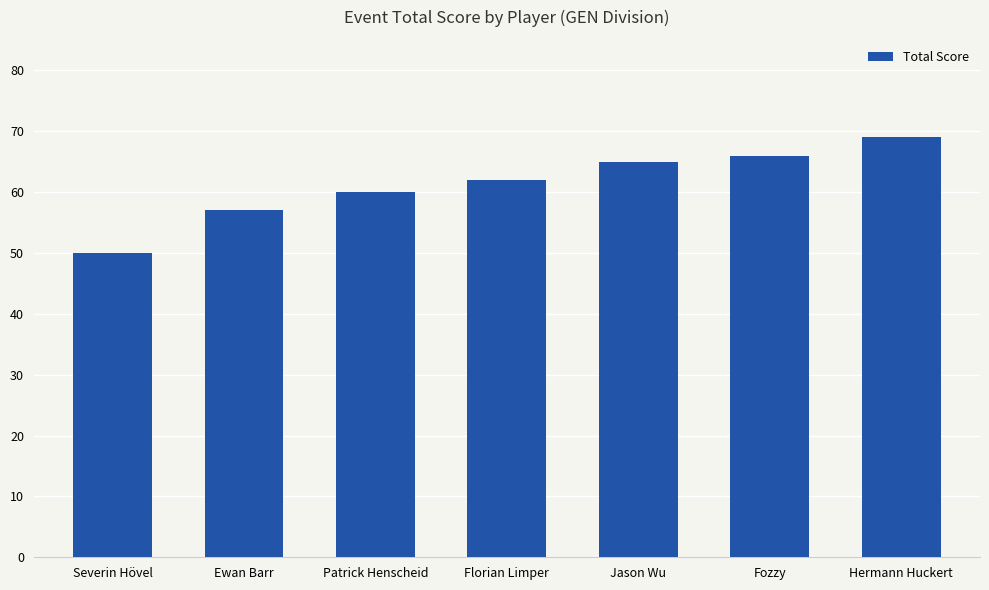

What is the sum of the values at Hermann Huckert and Ewan Barr?

126